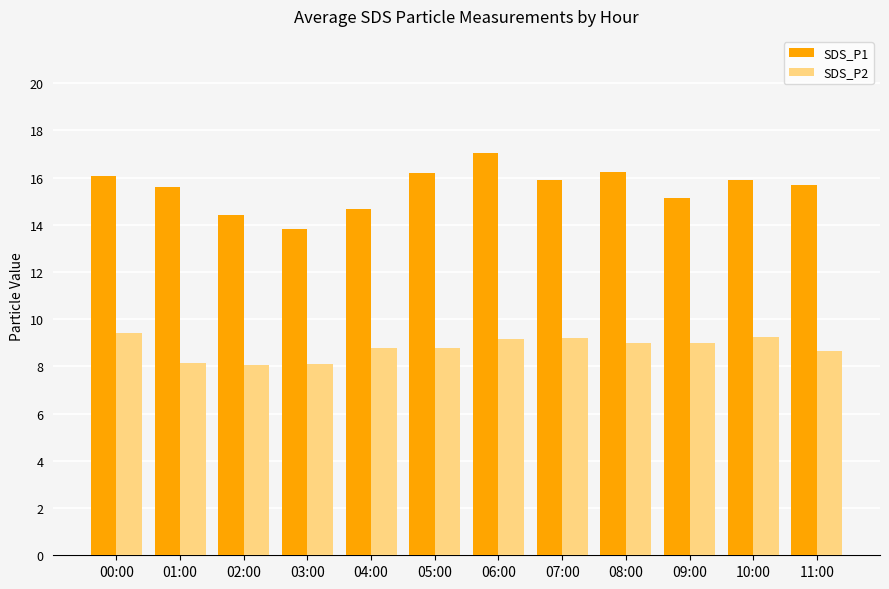

What is the sum of all SDS_P1 values?

186.6